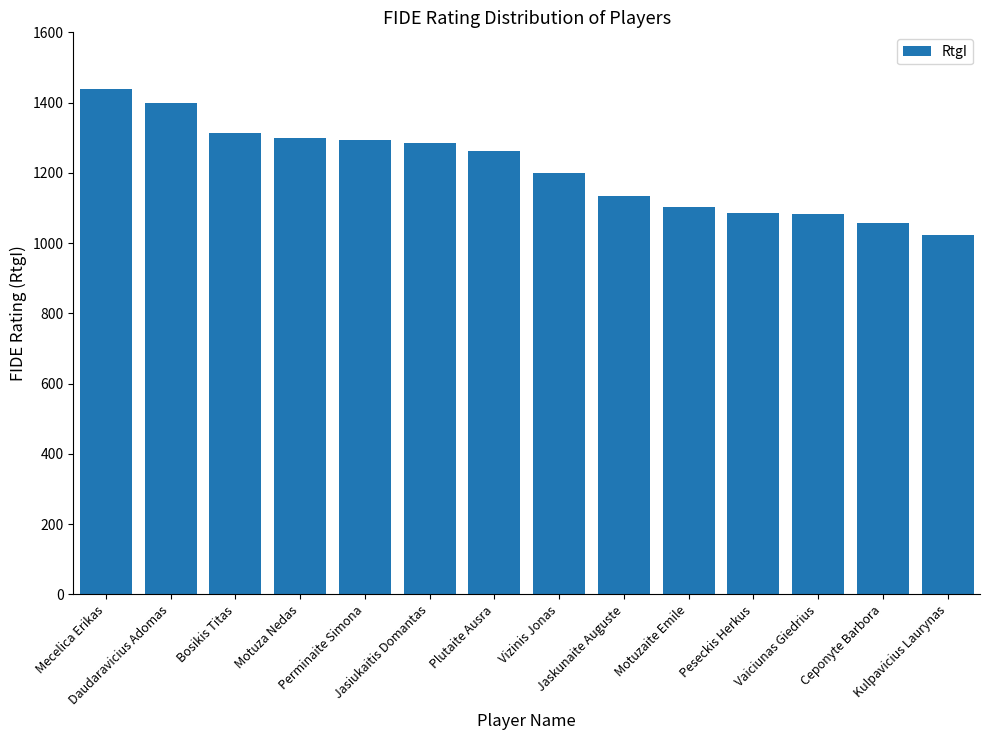

What is the difference between the maximum and minimum values?

415